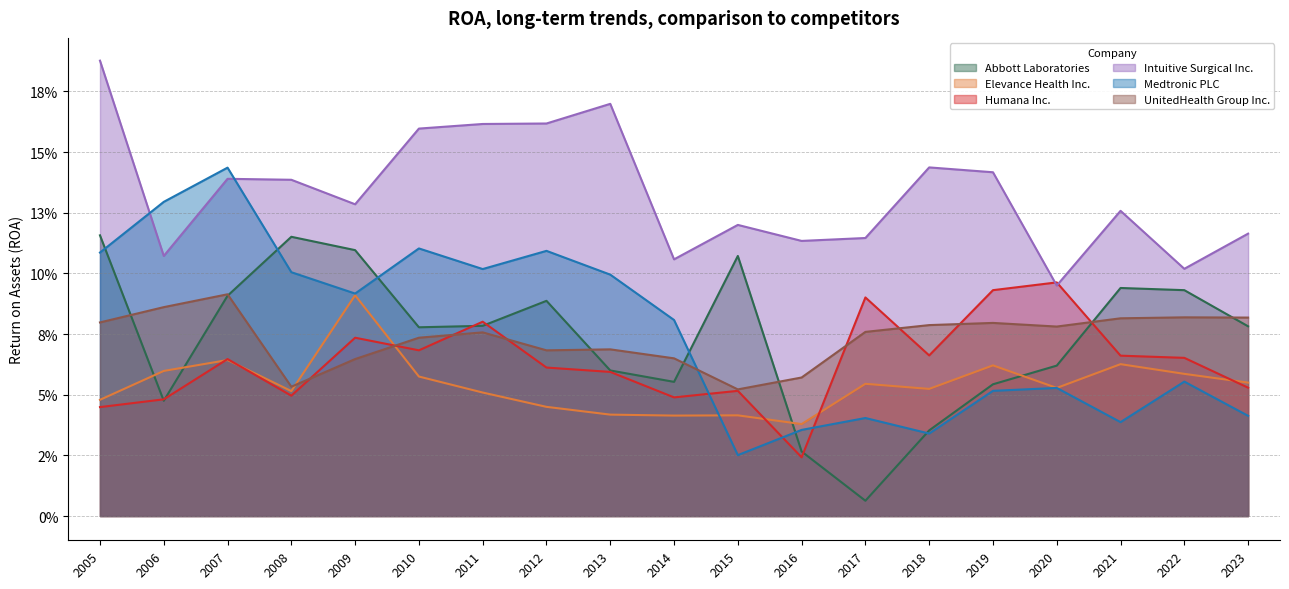

Between which two adjacent categories do Elevance Health Inc. and Abbott Laboratories first intersect?

2005 and 2006